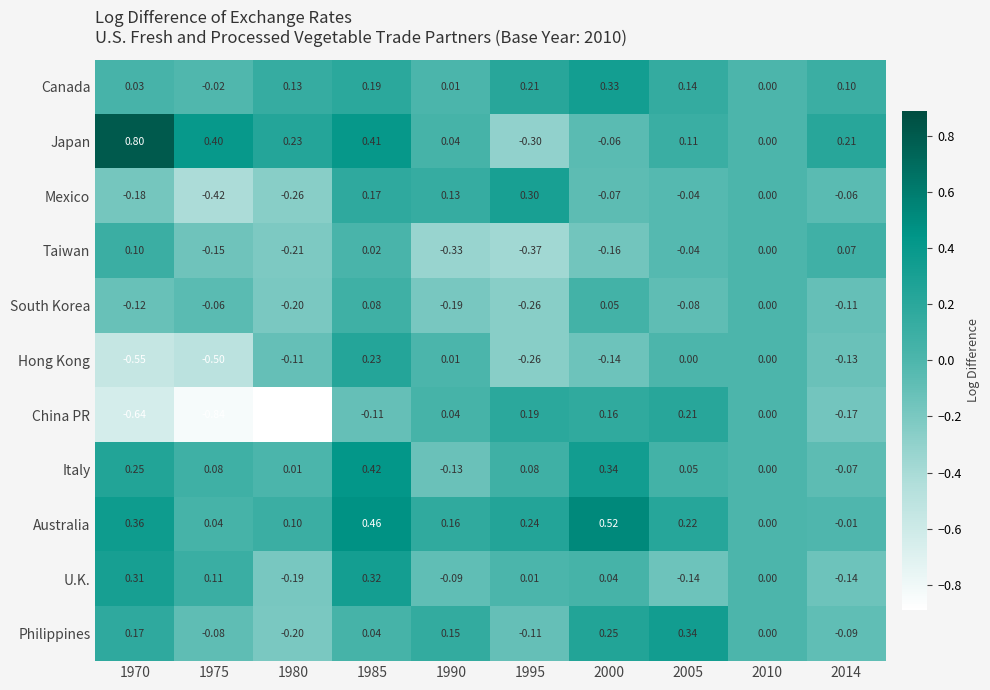

Which series has the largest total across all categories?

Australia